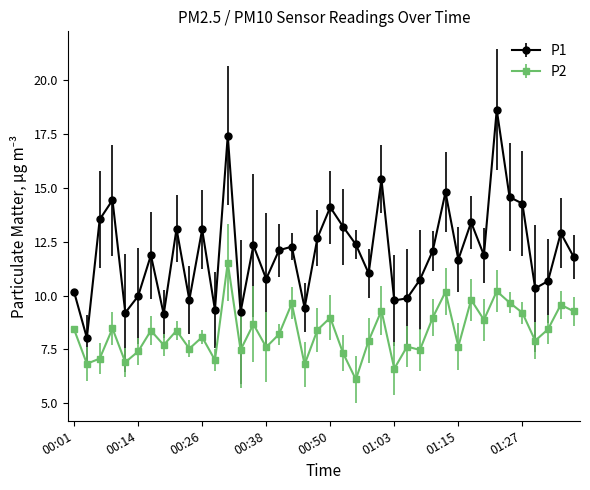

What is the value of the P1 point at the 17th from the left?

12.1